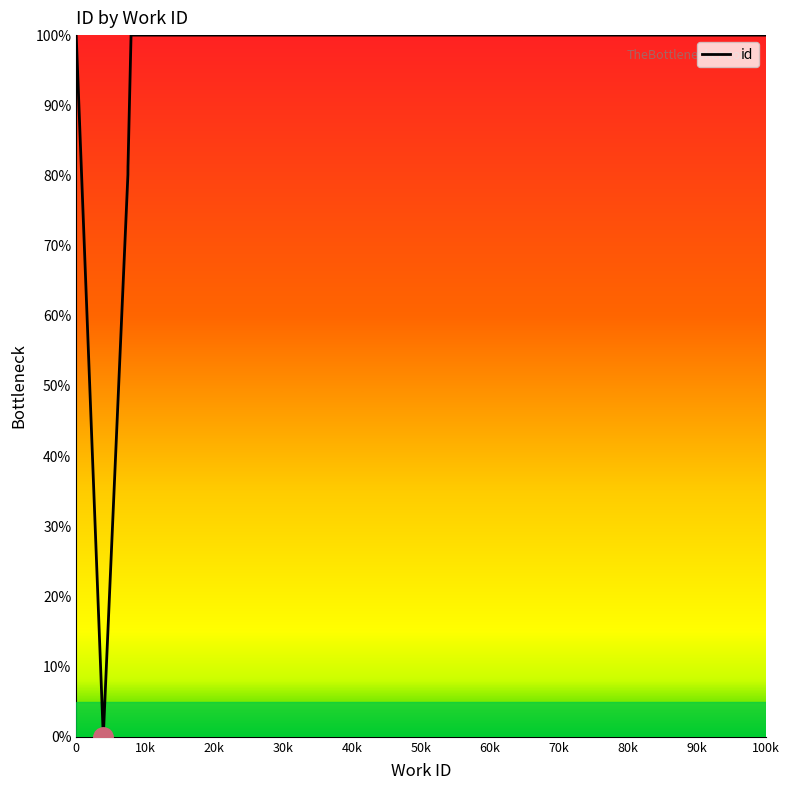

Is this an area chart (filled region under the line)?

No